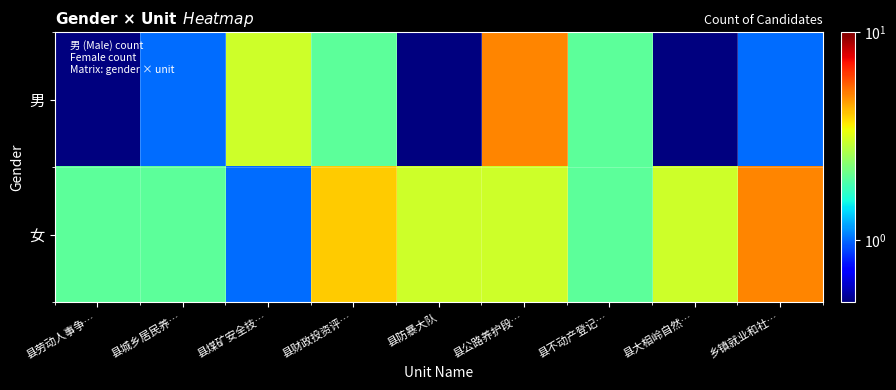

At 县劳动人事争…, list the series in order from smallest to largest.

男, 女